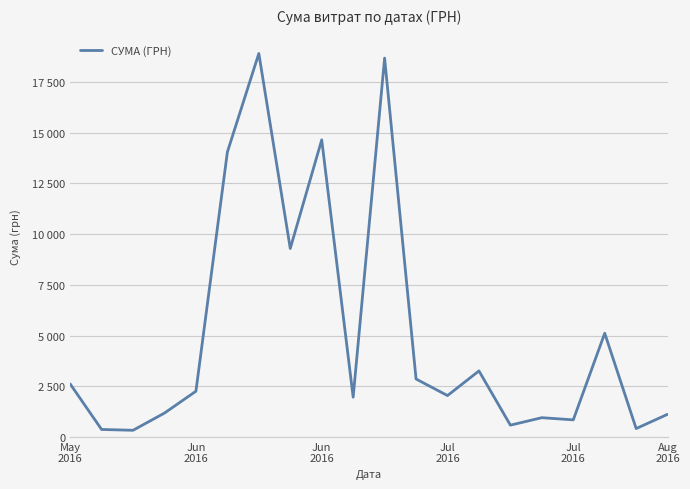

Does the chart display data point markers on the line(s)?

No